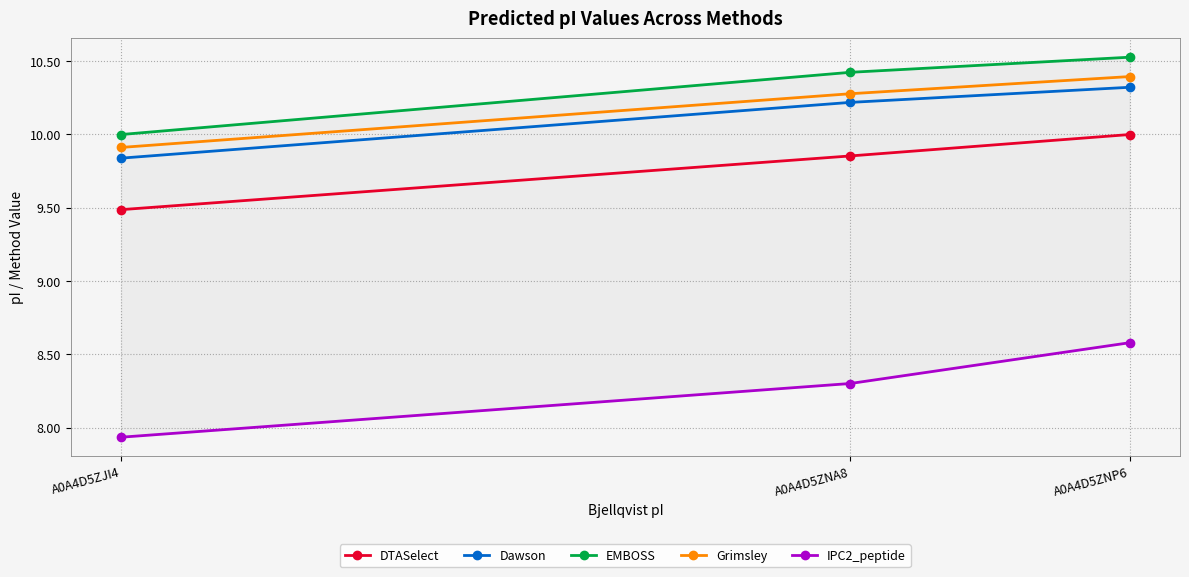

True or false: EMBOSS has a value of 14.4 at A0A4D5ZJI4.

False